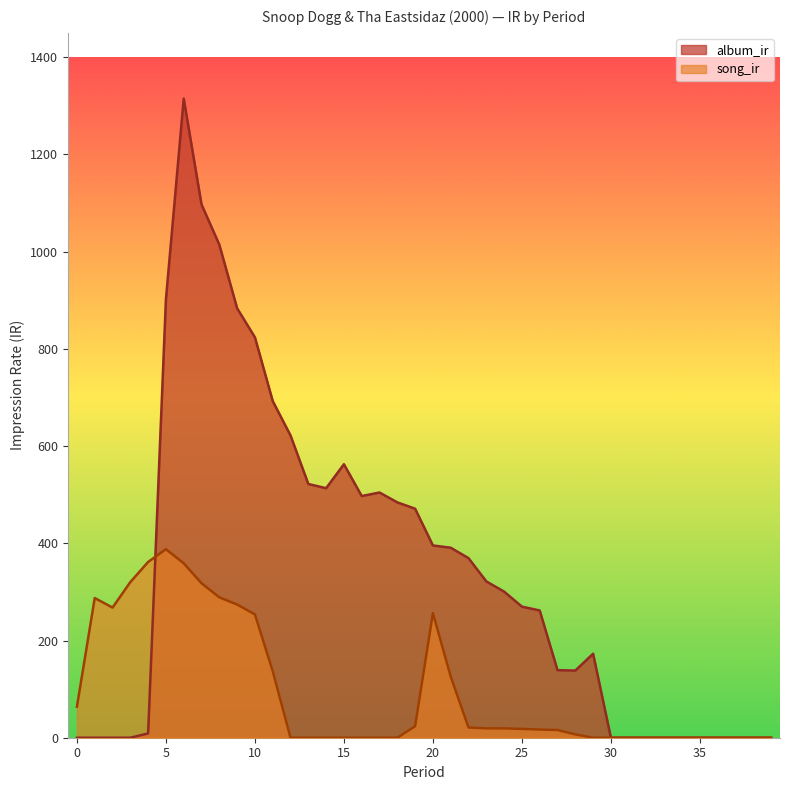

Reading left to right, transcribe all the data shown in this chart.

album_ir: 0=0.0	1=0.0	2=0.0	3=0.0	4=8.9	5=901.8	6=1314.8	7=1097.0	8=1014.3	9=883.4	10=823.7	11=692.6	12=621.8	13=522.0	14=513.3	15=562.6	16=497.2	17=504.4	18=484.2	19=471.1	20=395.5	21=390.9	22=369.4	23=321.6	24=300.6	25=269.7	26=261.7	27=139.0	28=138.2	29=172.8	30=0.0	31=0.0	32=0.0	33=0.0	34=0.0	35=0.0	36=0.0	37=0.0	38=0.0	39=0.0
song_ir: 0=63.9	1=287.4	2=267.7	3=320.1	4=361.6	5=387.8	6=358.8	7=317.8	8=288.8	9=274.0	10=253.7	11=137.1	12=0.0	13=0.0	14=0.0	15=0.0	16=0.0	17=0.0	18=0.0	19=23.6	20=256.5	21=125.8	22=21.1	23=19.2	24=19.2	25=18.1	26=16.9	27=15.9	28=6.9	29=0.0	30=0.0	31=0.0	32=0.0	33=0.0	34=0.0	35=0.0	36=0.0	37=0.0	38=0.0	39=0.0